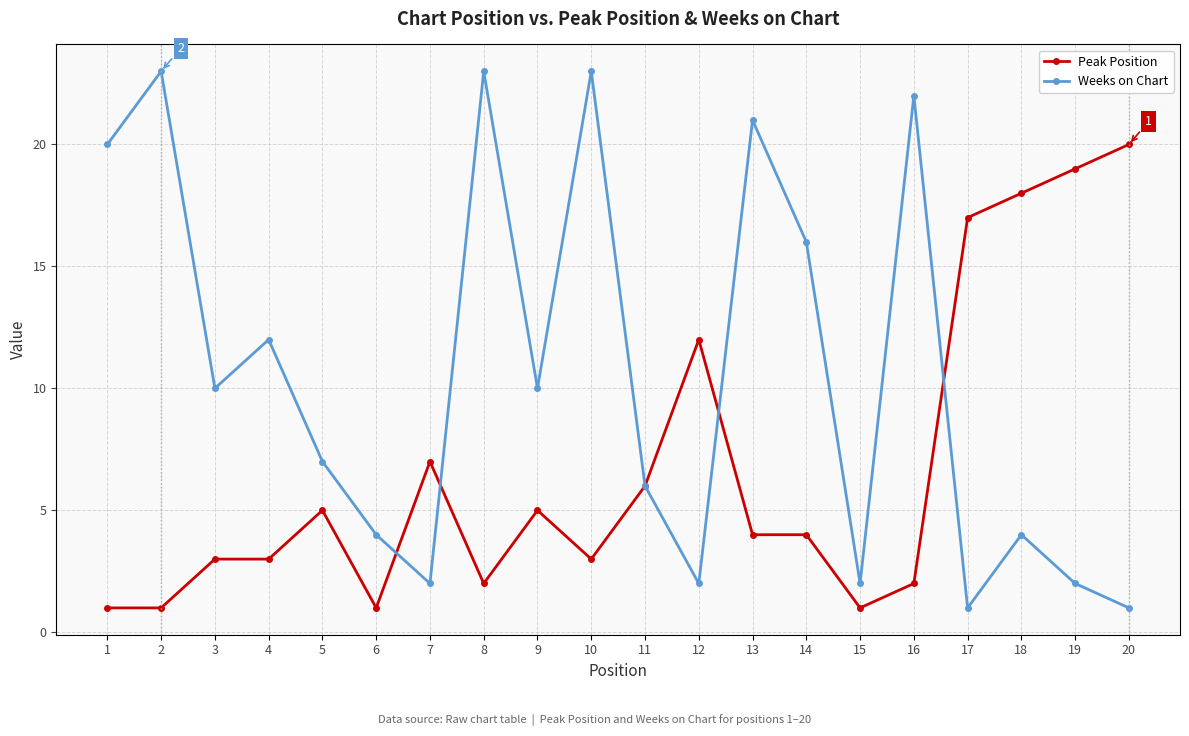

Where does the Peak Position series first go above 4?

5